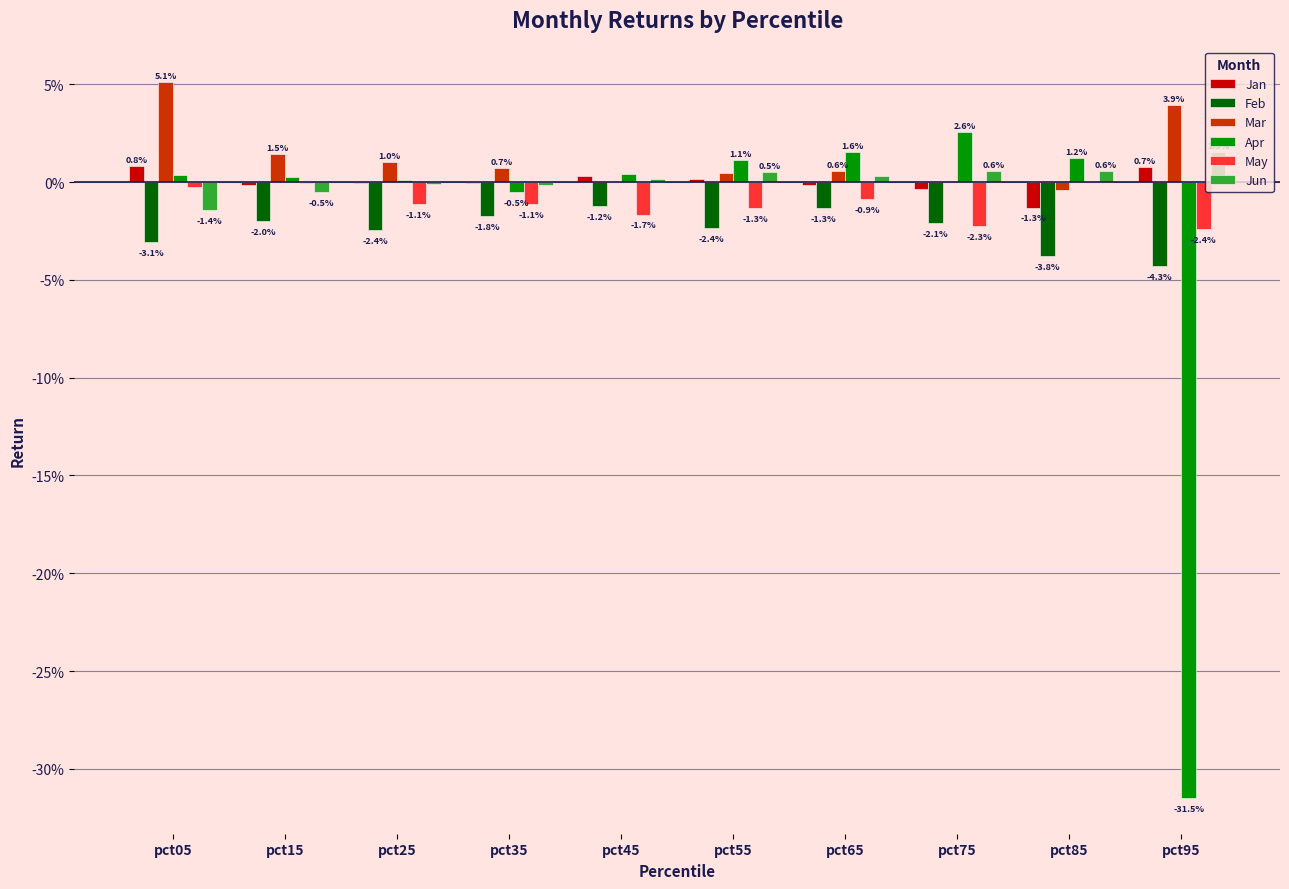

What are all the series names shown in the legend?

Jan, Feb, Mar, Apr, May, Jun